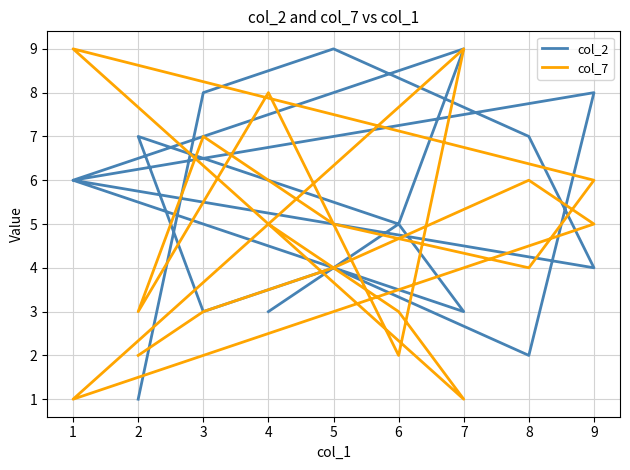

What is the sum of all col_7 values?

83